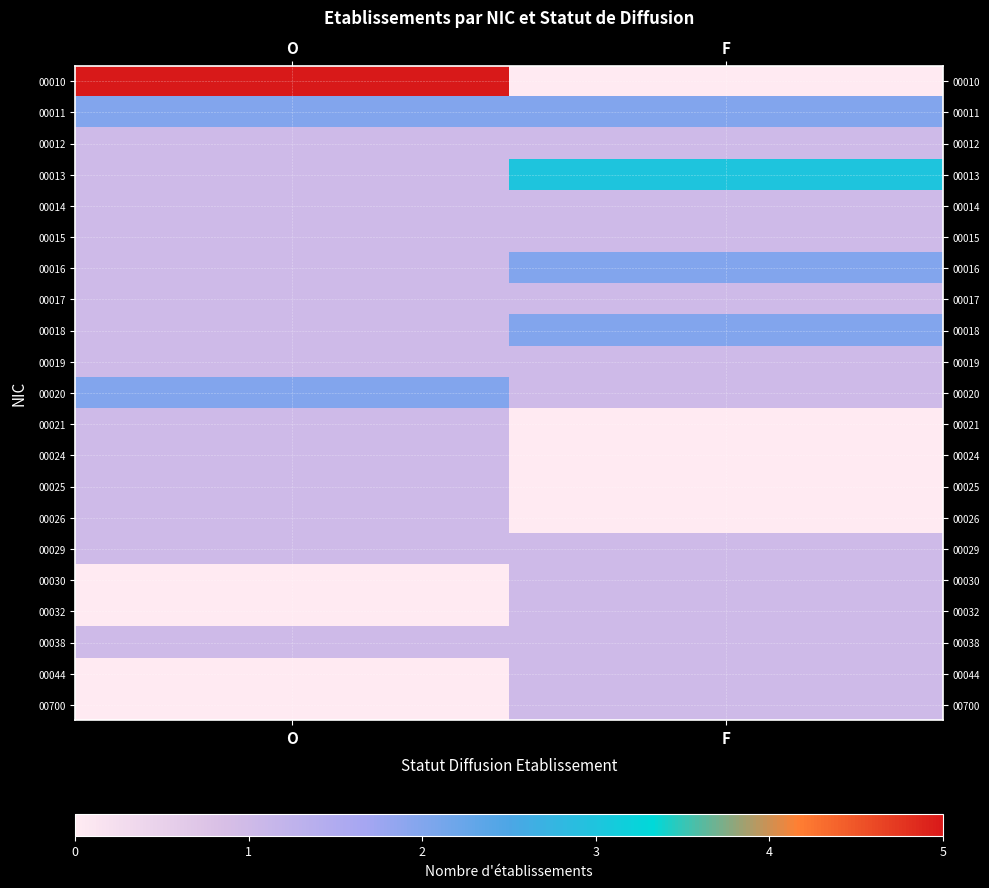

At O, list the series in order from smallest to largest.

00030, 00032, 00044, 00700, 00012, 00013, 00014, 00015, 00016, 00017, 00018, 00019, 00021, 00024, 00025, 00026, 00029, 00038, 00011, 00020, 00010